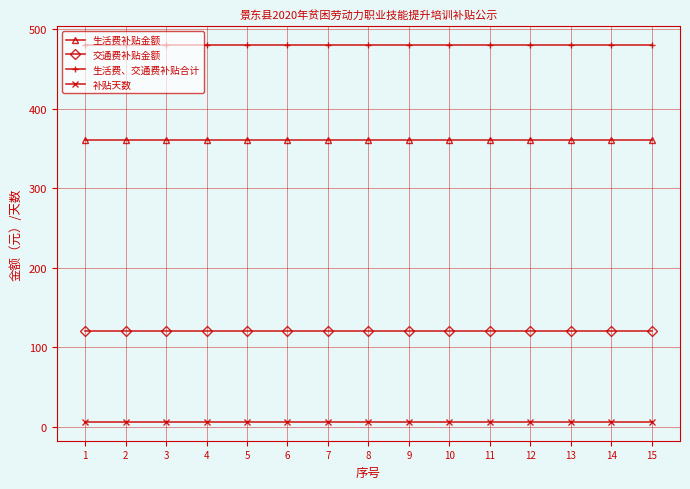

Does the chart display data point markers on the line(s)?

Yes